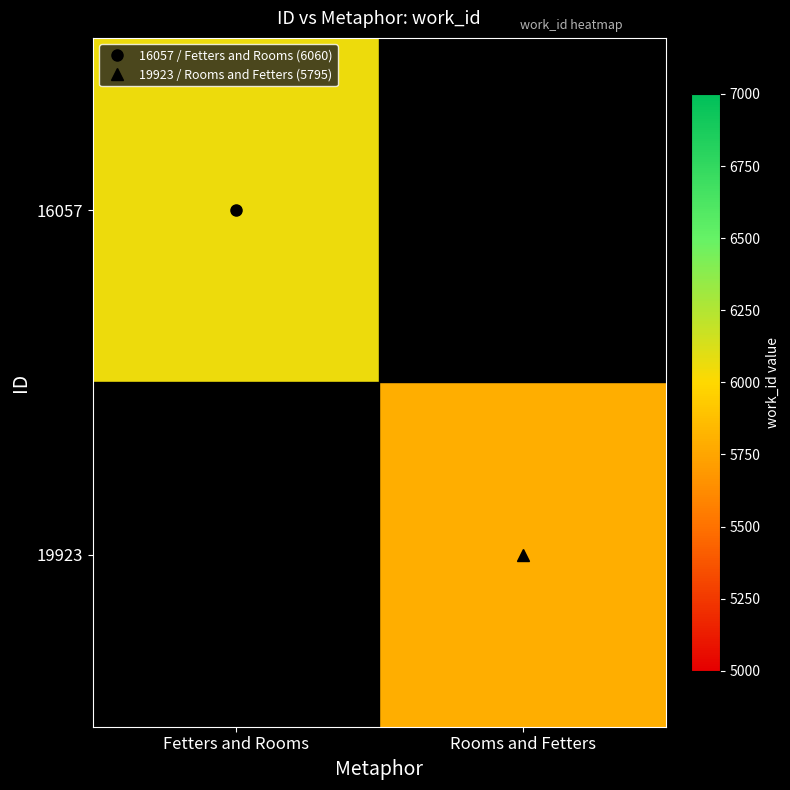

At which category does the chart reach its minimum across all series?

Rooms and Fetters